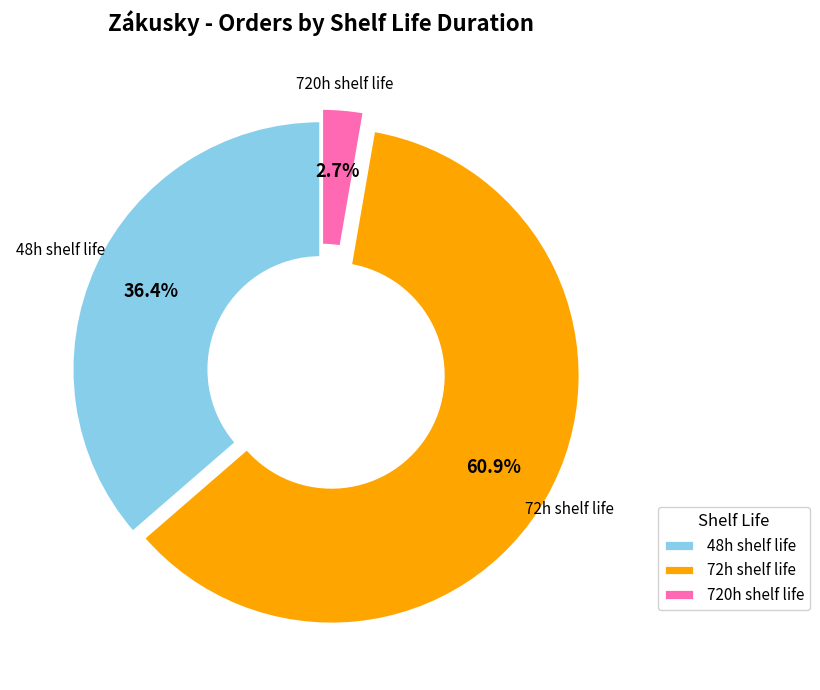

Do 48h shelf life and 72h shelf life together represent more than half of the pie?

Yes